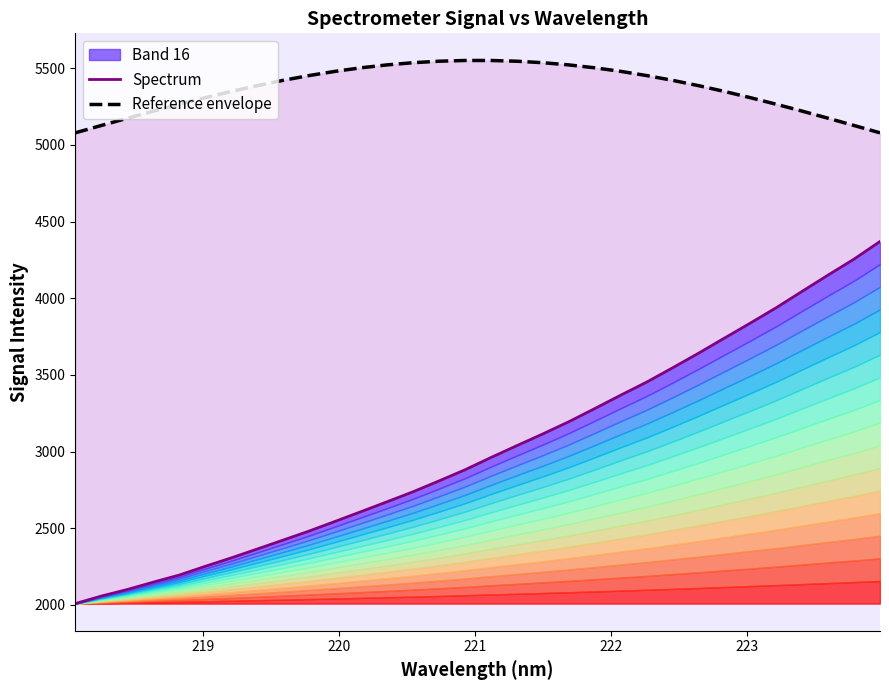

The Reference envelope series shows 7730.4 at 25. True or false?

False